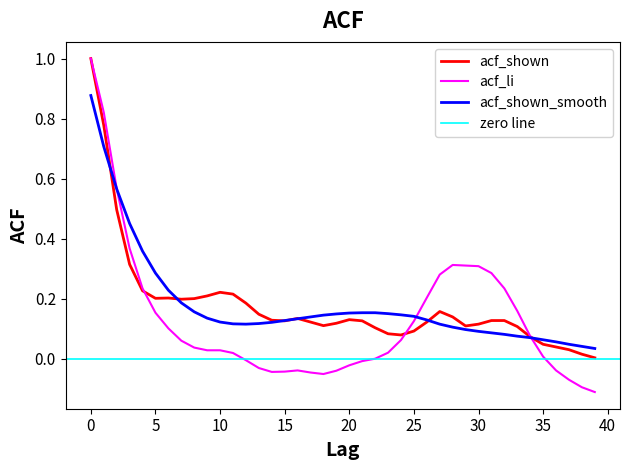

At how many categories does at least one series exceed 0?

40